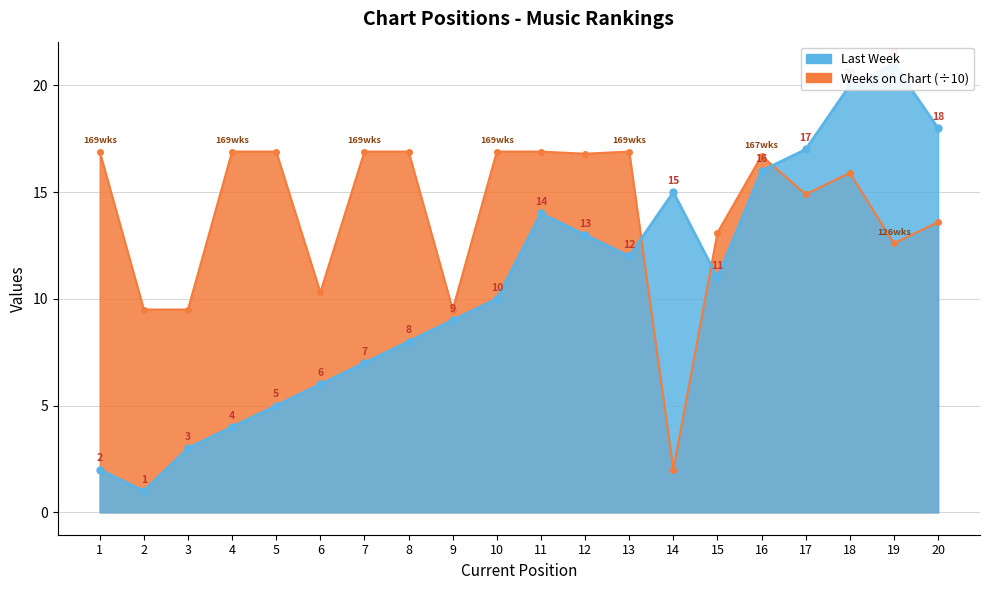

In Last Week, how many points are lower than both neighbors (excluding endpoints)?

3